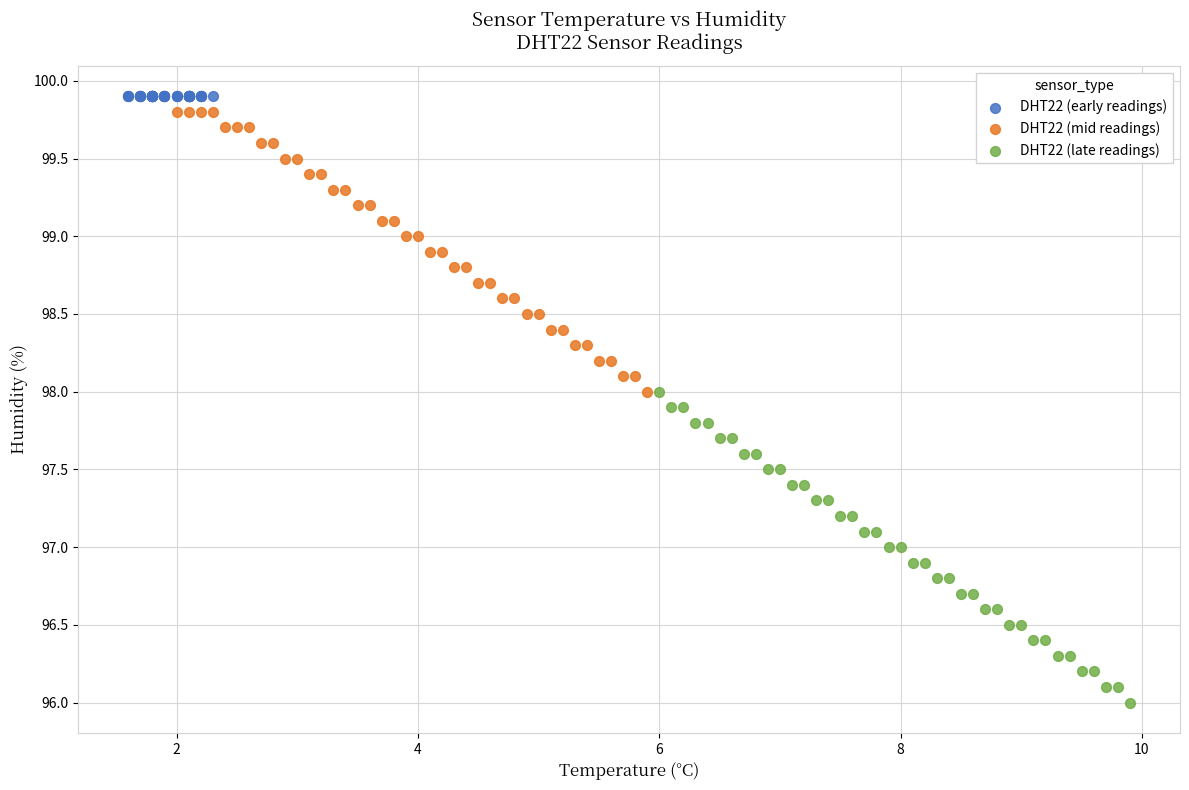

Which series reaches the maximum Y coordinate?

DHT22 (early readings)